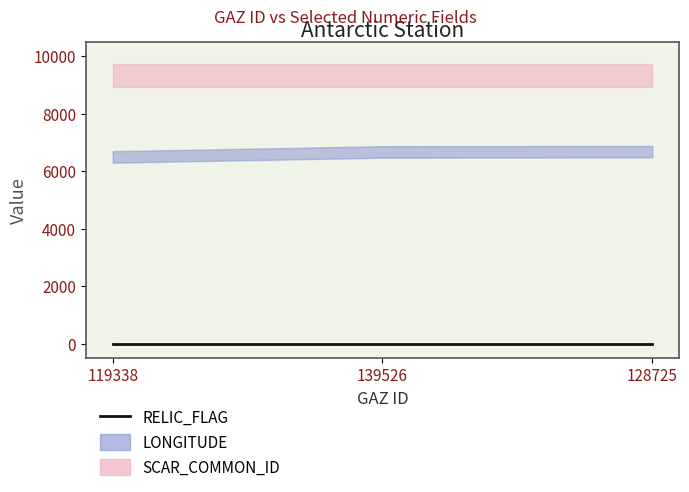

Which has a higher value, 128725 or 139526?

128725